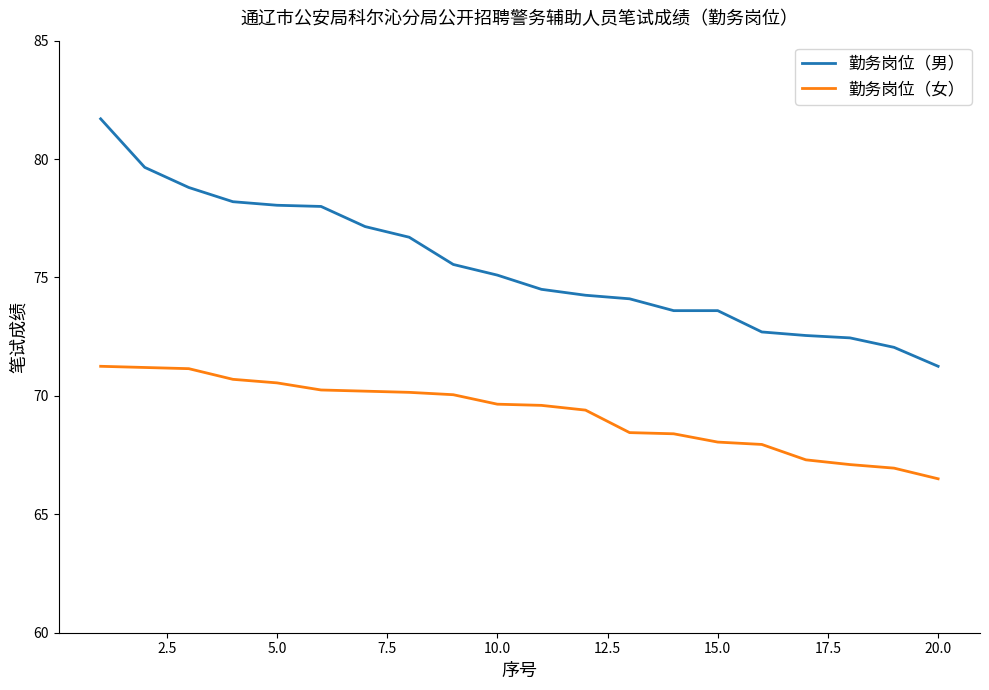

Count the number of categories in the chart.

20